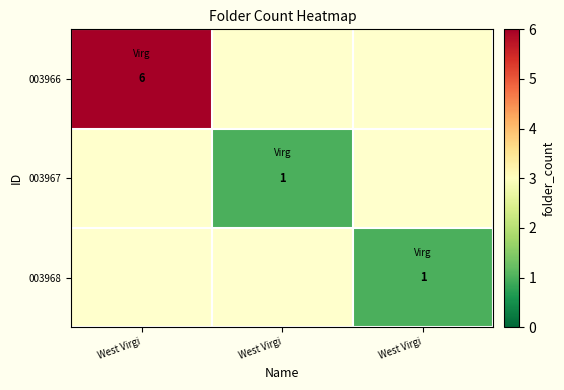

What is the maximum value shown in the chart?

6.0